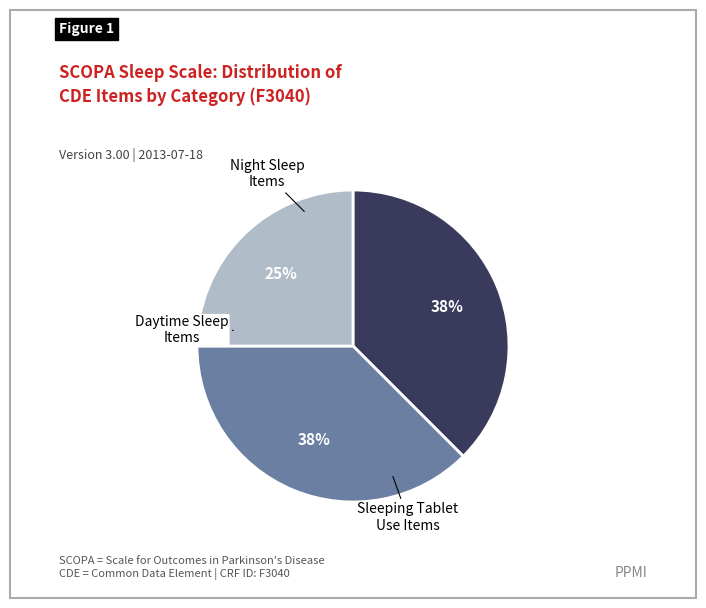

Is there any slice that represents more than half of the pie?

No